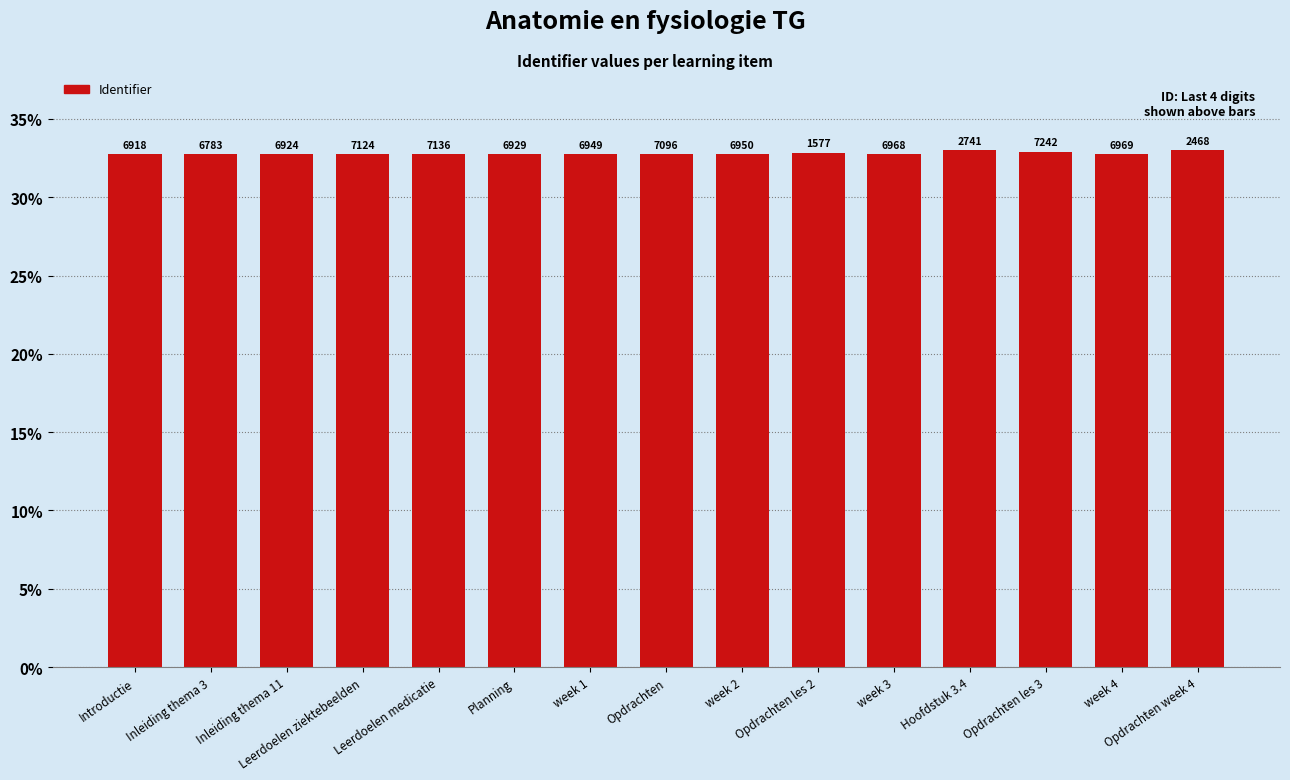

Is it true that the value at Hoofdstuk 3.4 is 19.8?

False